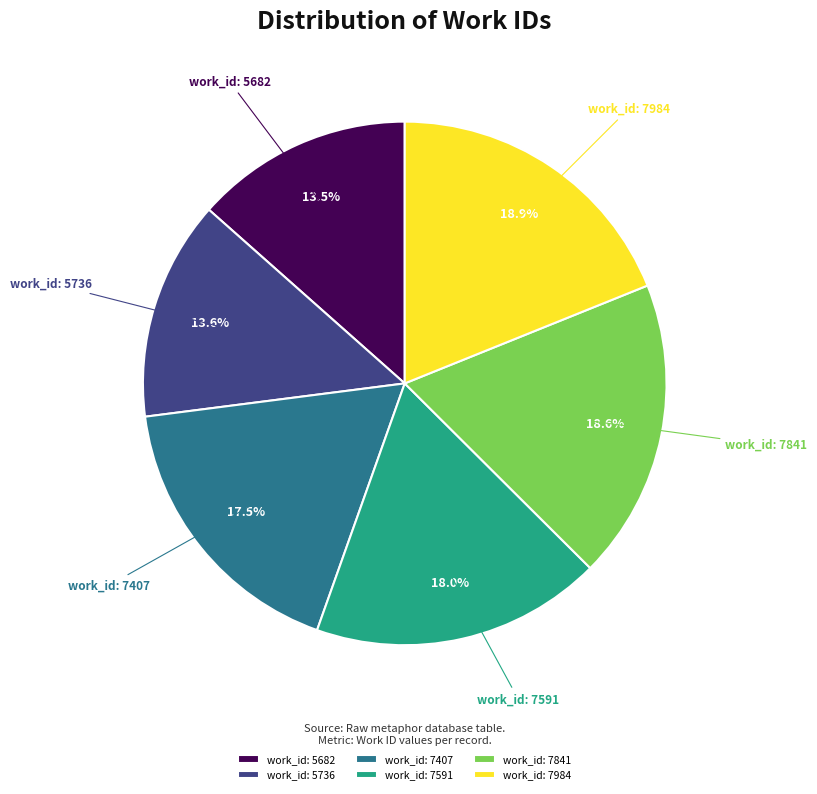

Is there a majority slice in this chart?

No